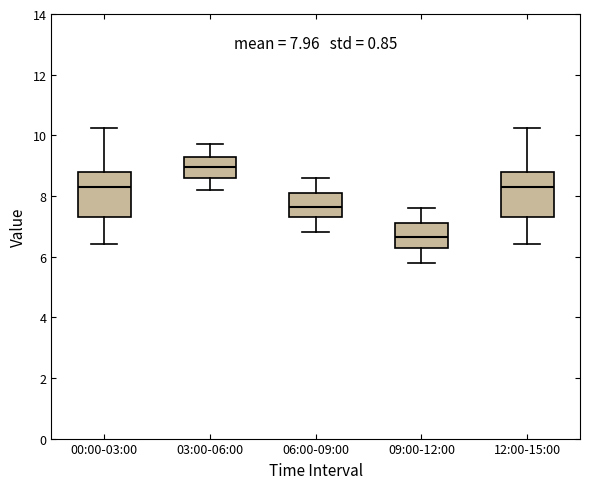

Which box's median line is the lowest?

09:00-12:00